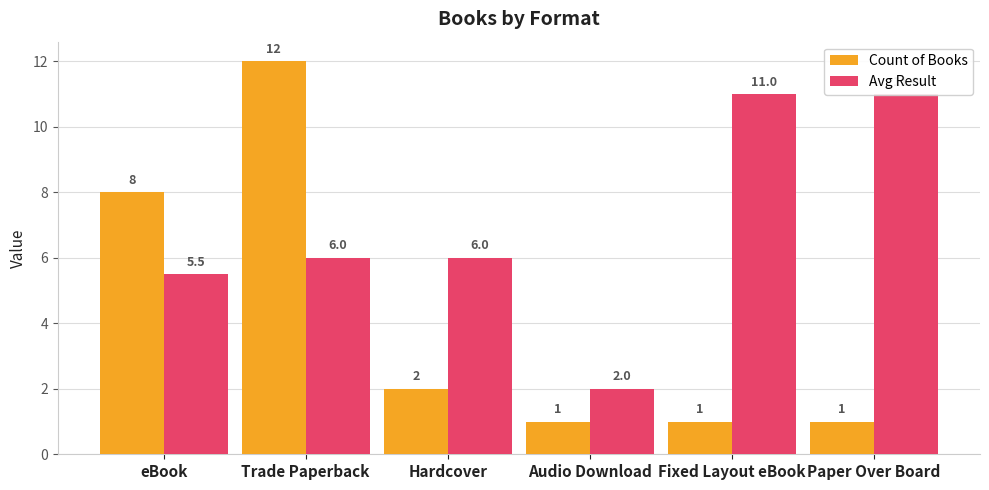

What is the label of the 2nd bar from the right?

Fixed Layout eBook